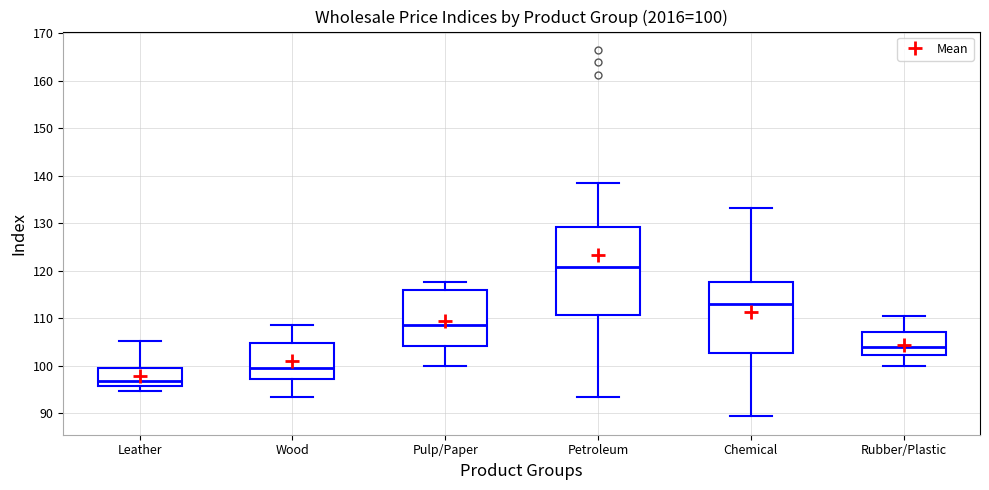

Which box is the tallest, from its lower edge to its upper edge?

Petroleum